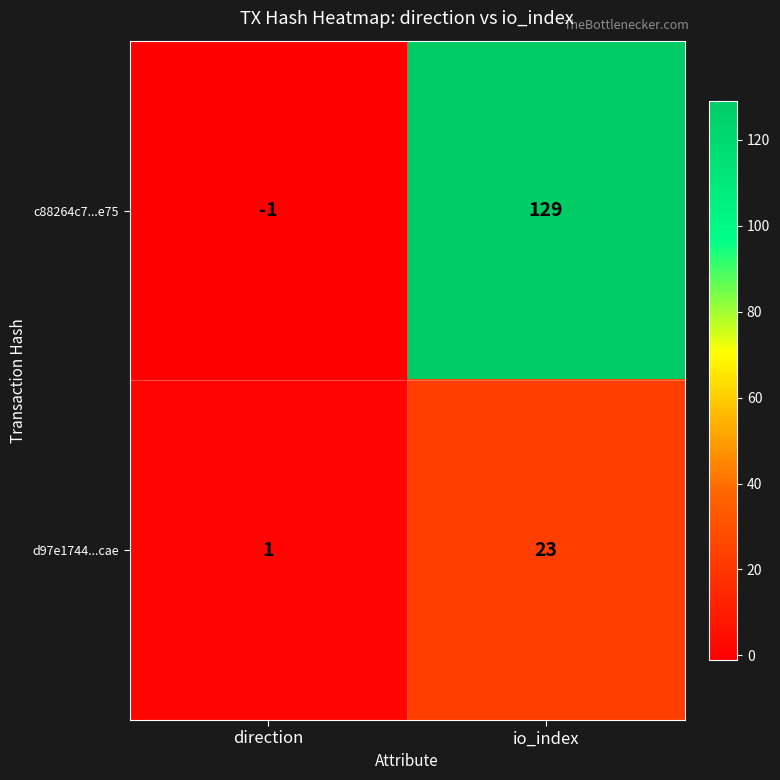

Is the value of c88264c7...e75 at io_index greater than the value of d97e1744...cae at direction?

Yes